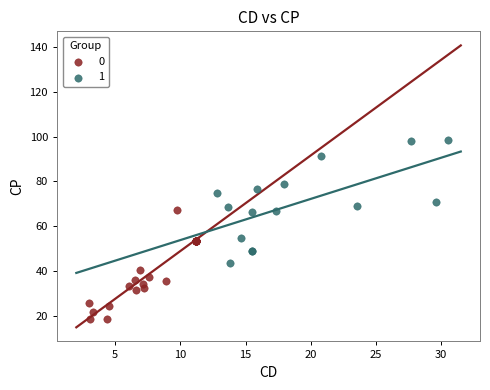

What are all the series names shown in the legend?

0, 1